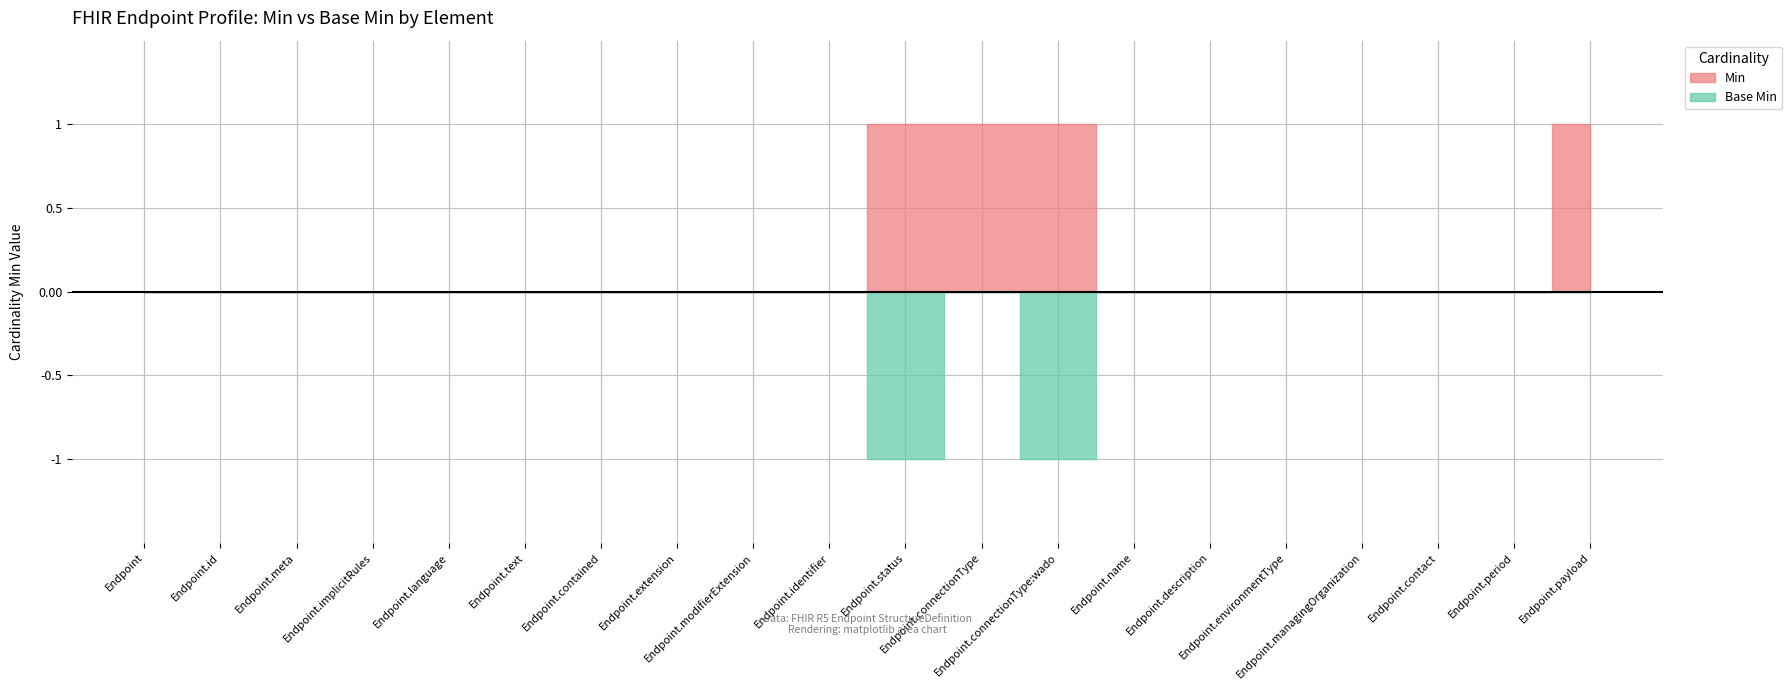

Rank the series at Endpoint.period from highest to lowest value.

Min, Base Min